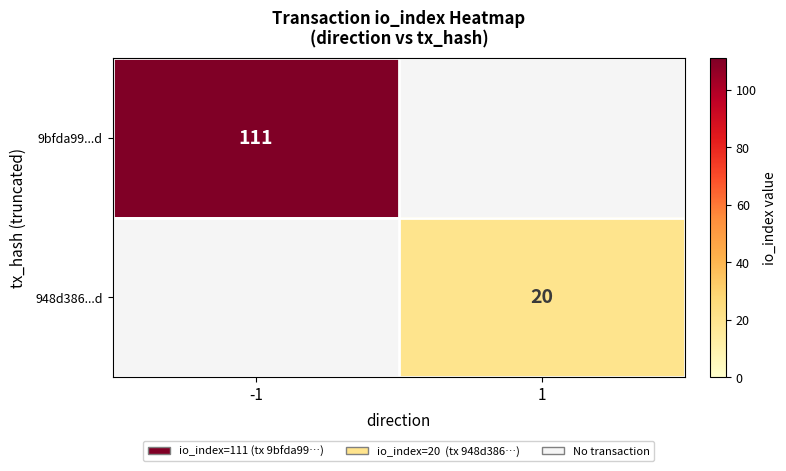

Is the value of 9bfda99...d at -1 greater than the value of 948d386...d at 1?

Yes